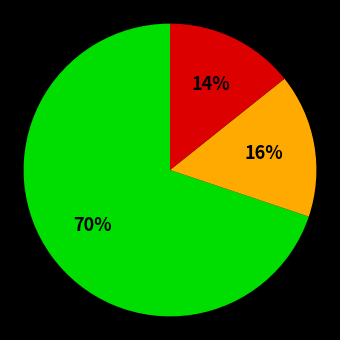

Count the number of slices in the pie.

3